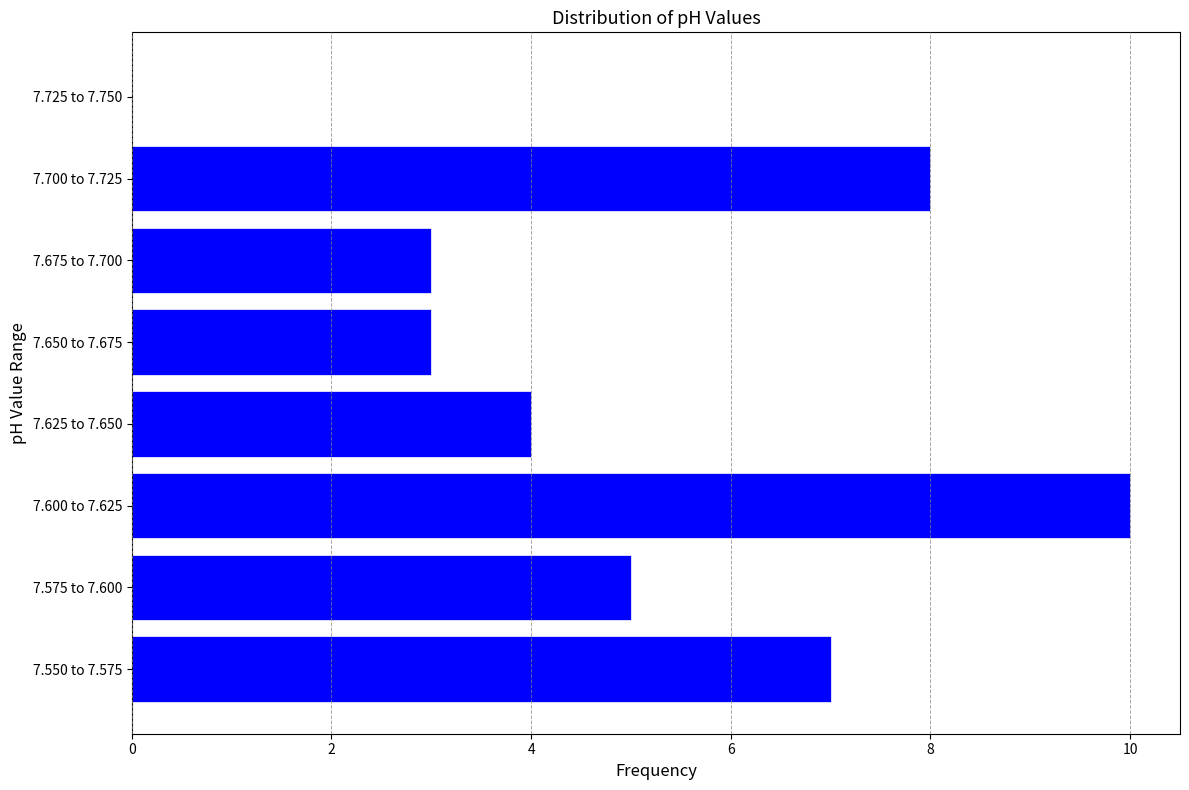

Reading bottom to top, list all the values displayed in this chart.

7.550 to 7.575=7	7.575 to 7.600=5	7.600 to 7.625=10	7.625 to 7.650=4	7.650 to 7.675=3	7.675 to 7.700=3	7.700 to 7.725=8	7.725 to 7.750=0